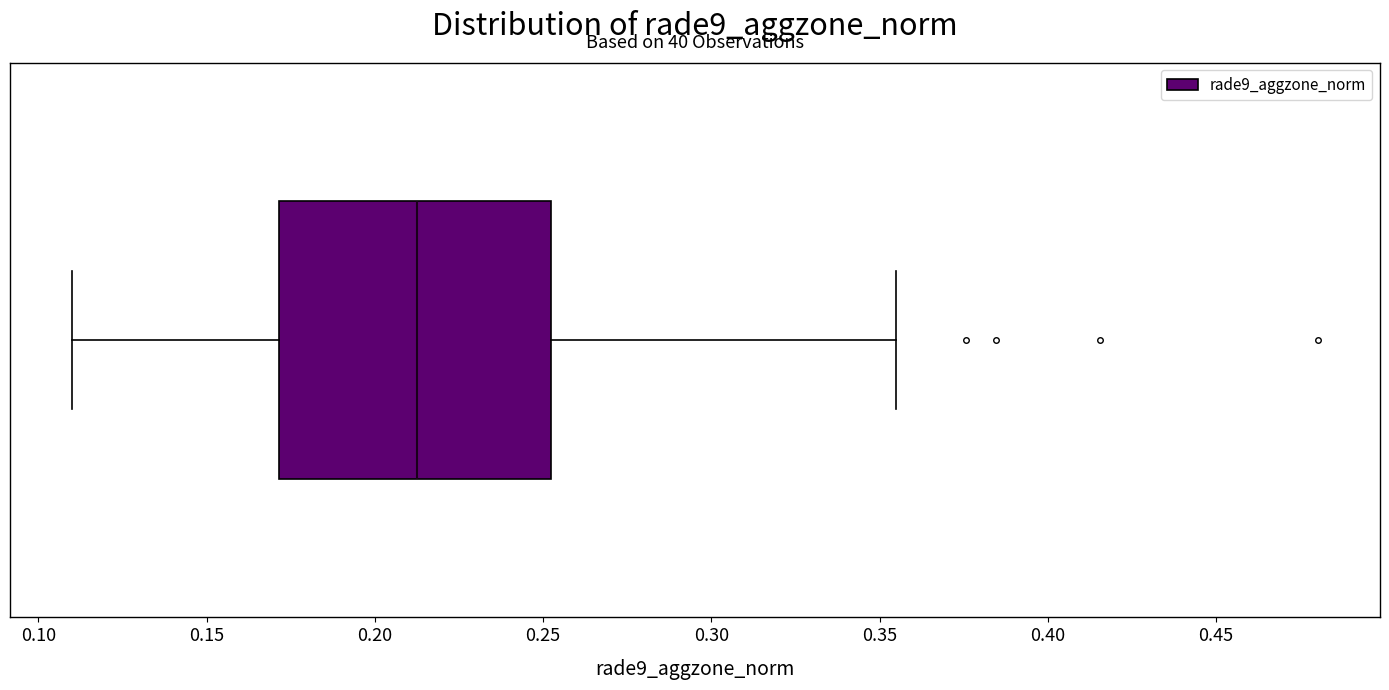

Read this box plot against the x-axis: the position of the median line, the range covered by the box, and the ends of both whiskers. The values are not printed on the chart, so give them approximately, as read against the axis.

median 0.215, box 0.170 to 0.250, whiskers 0.110 to 0.355